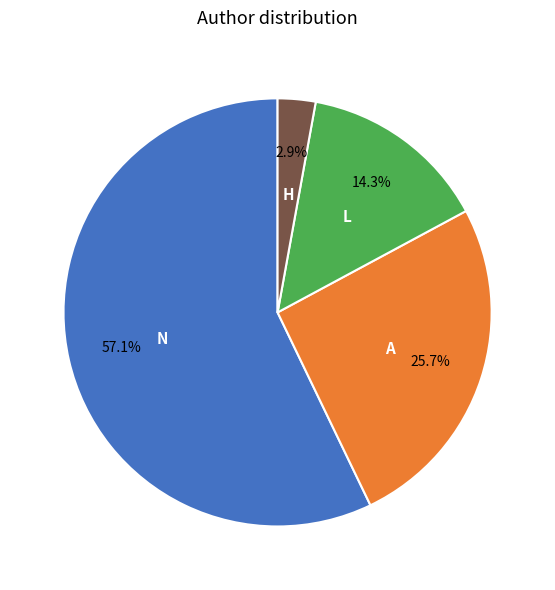

Count the number of slices in the pie.

4